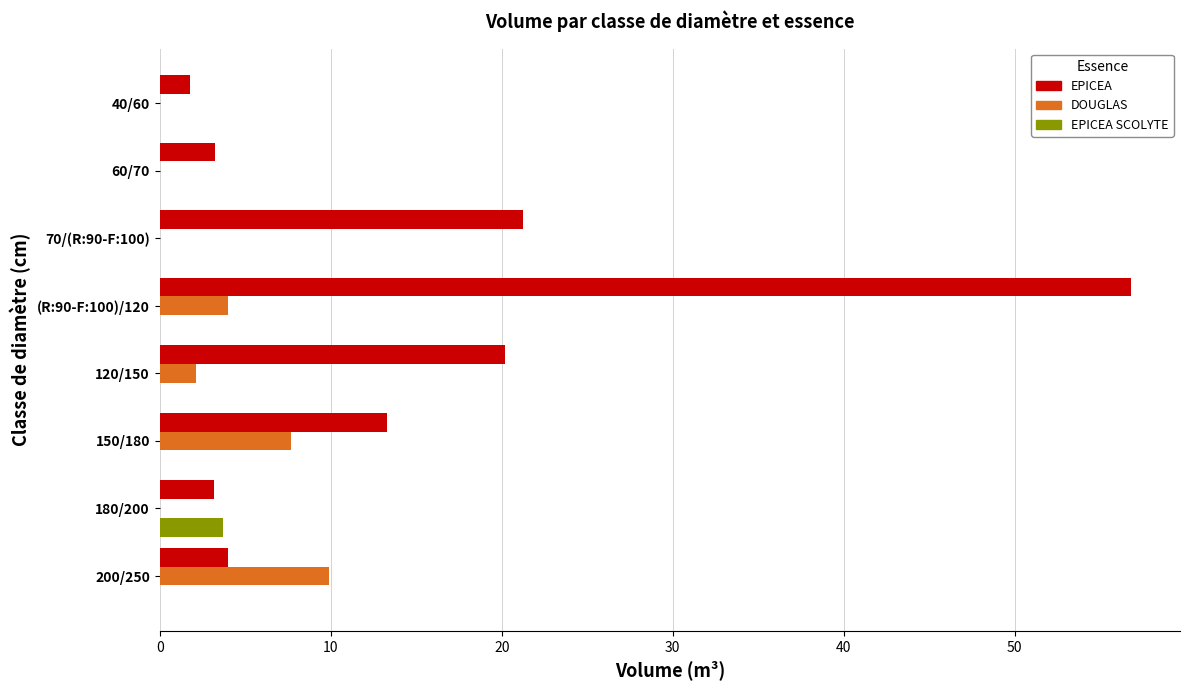

What is the greatest value displayed?

56.8